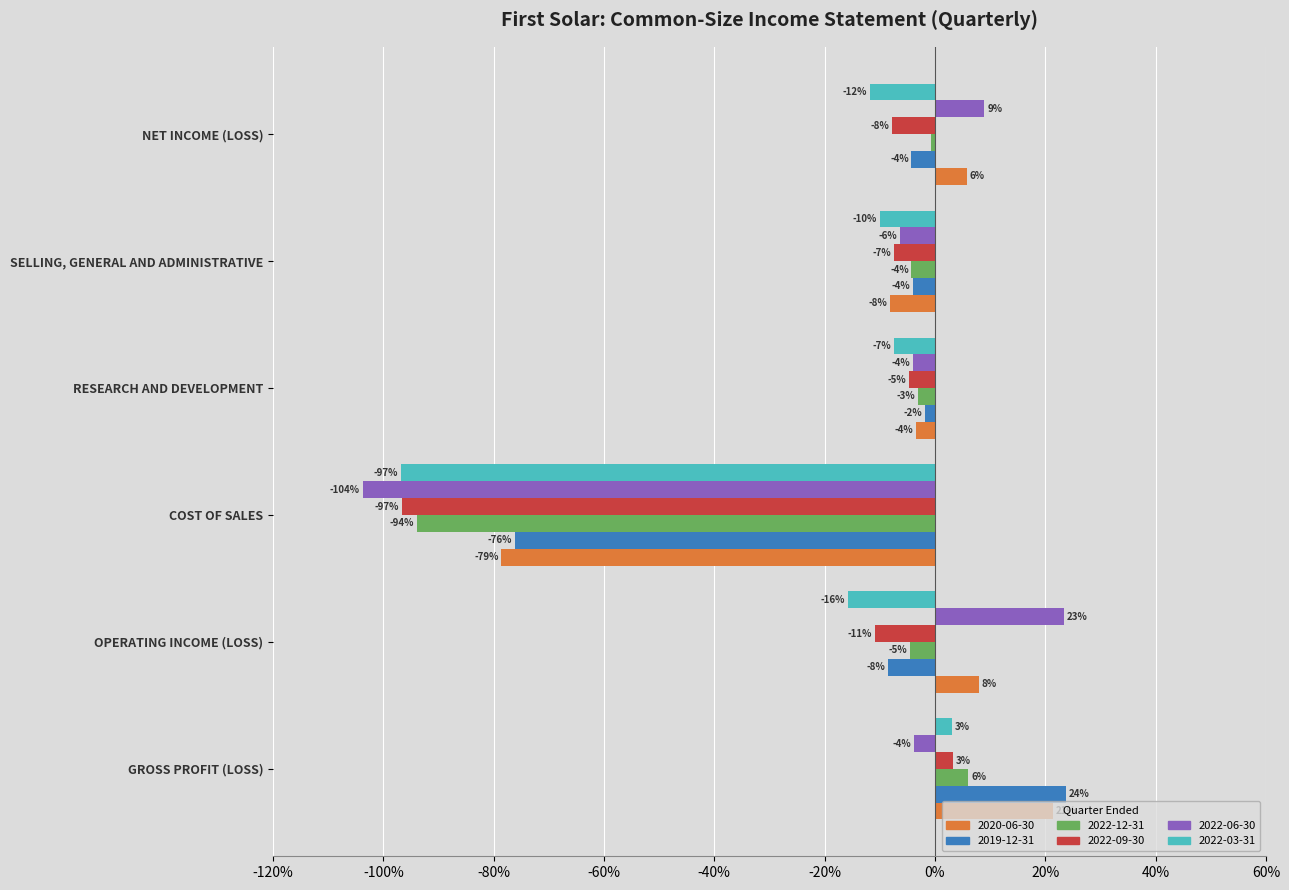

What are all the series names shown in the legend?

2020-06-30, 2019-12-31, 2022-12-31, 2022-09-30, 2022-06-30, 2022-03-31